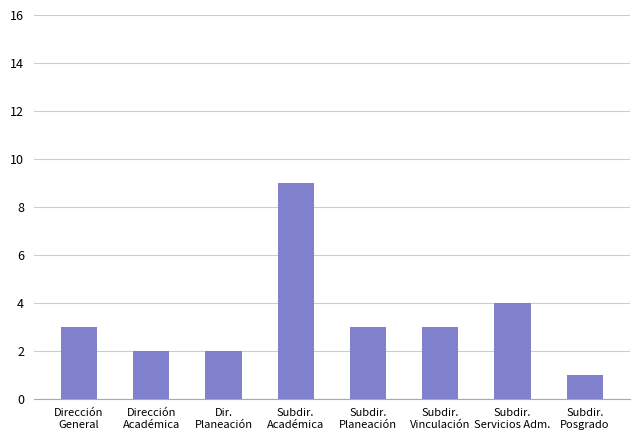

What is the sum of all values?

27